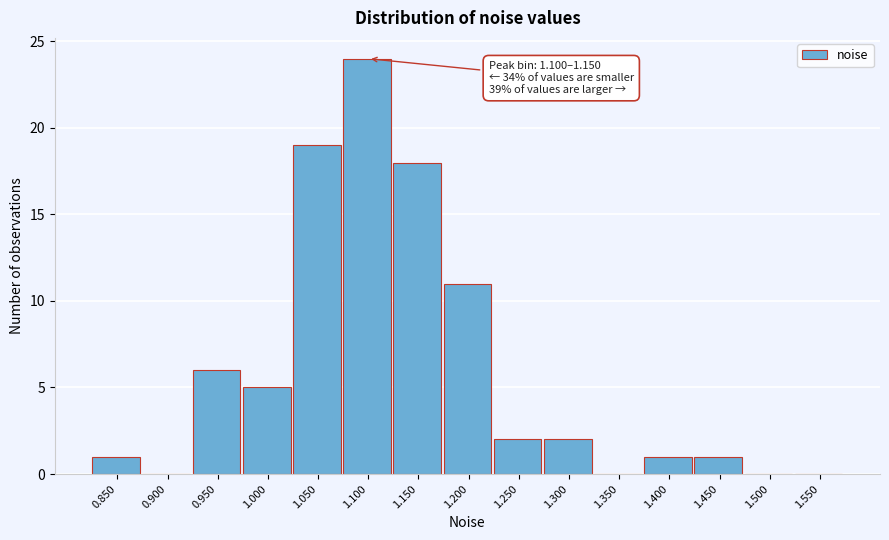

Reading left to right, what are all the values shown in this chart?

0.850=1	0.900=0	0.950=6	1.000=5	1.050=19	1.100=24	1.150=18	1.200=11	1.250=2	1.300=2	1.350=0	1.400=1	1.450=1	1.500=0	1.550=0